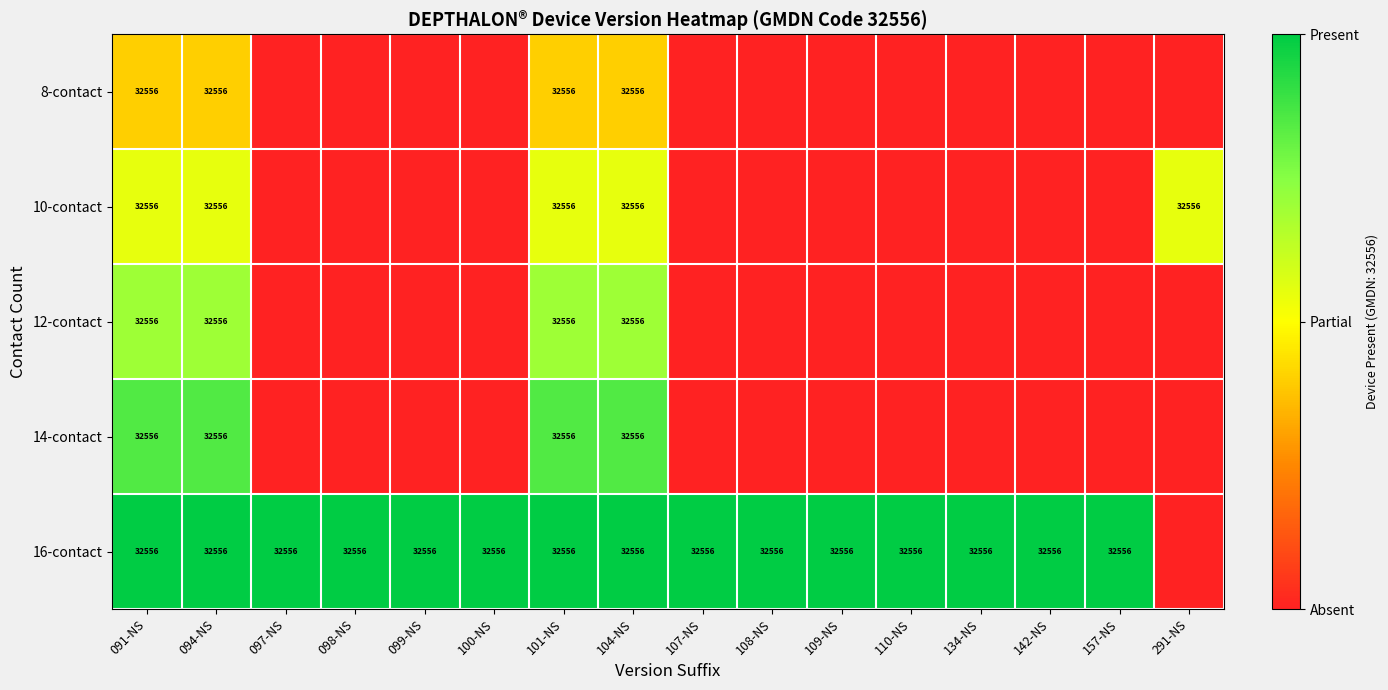

What is the total value across all series at 142-NS?

1.0